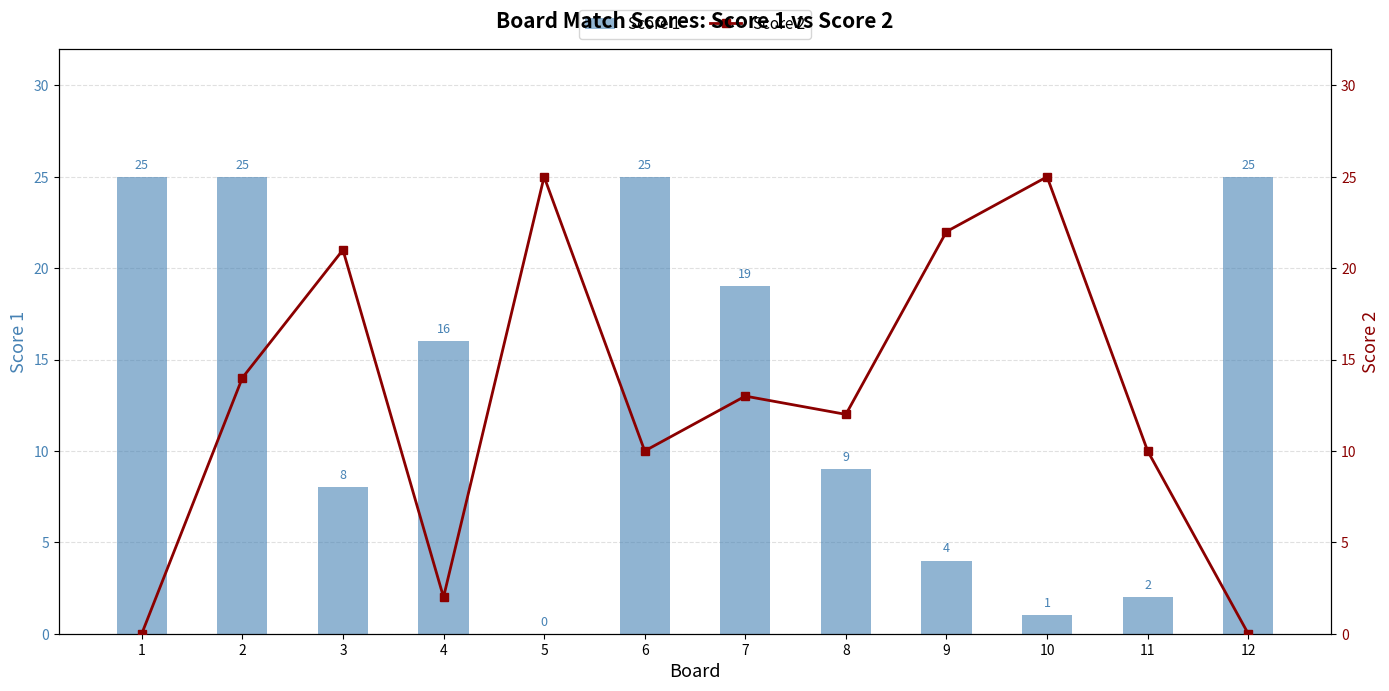

How many categories are shown in the chart?

12